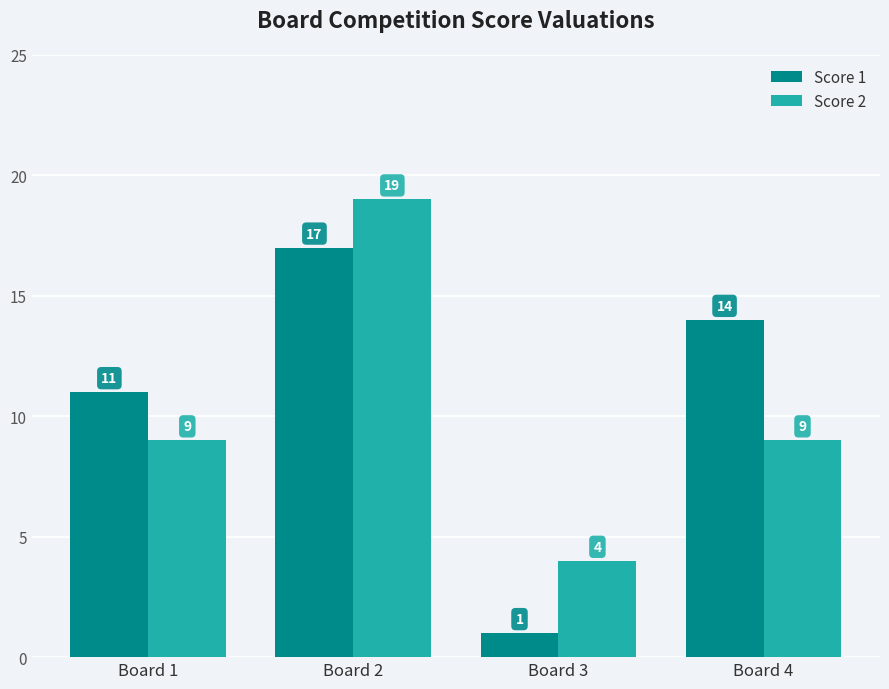

How many bars are there in each group?

2